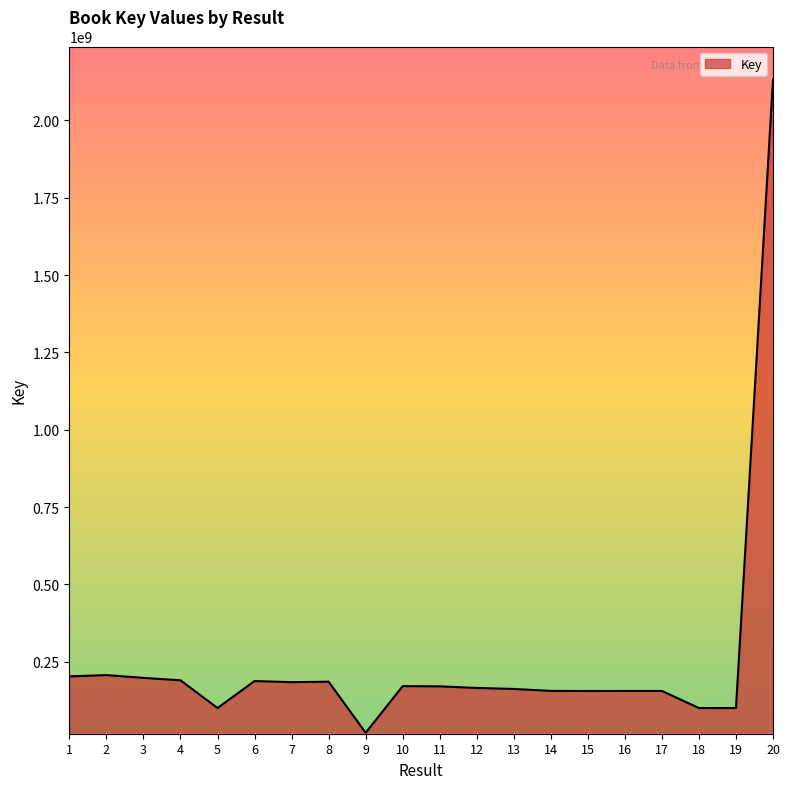

The value at 17 is 155537663. True or false?

True